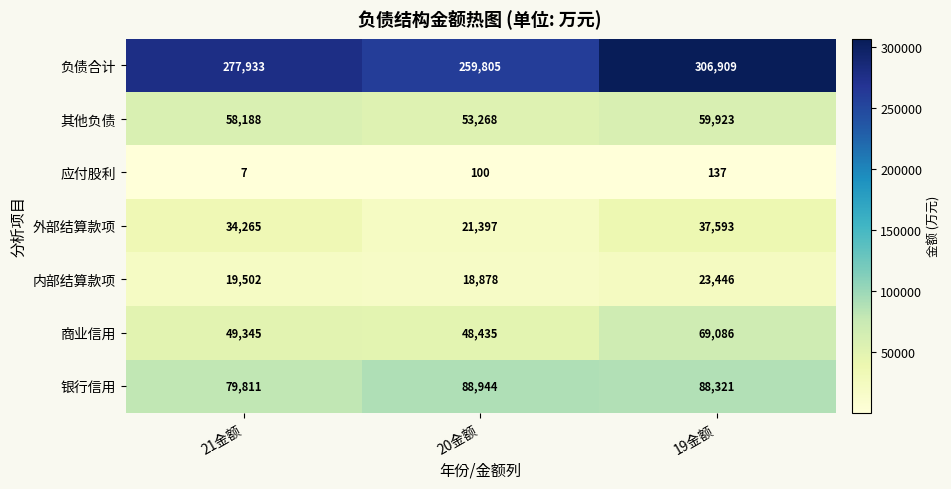

How many values in the 应付股利 series are below 100?

1